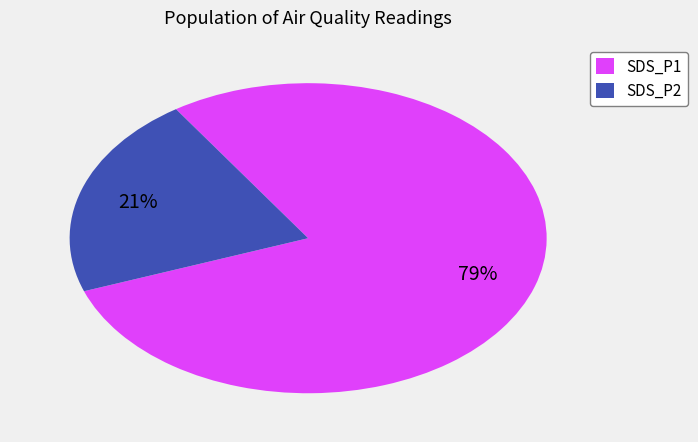

To the nearest percent, what is the difference between the largest and smallest slice percentages?

58%